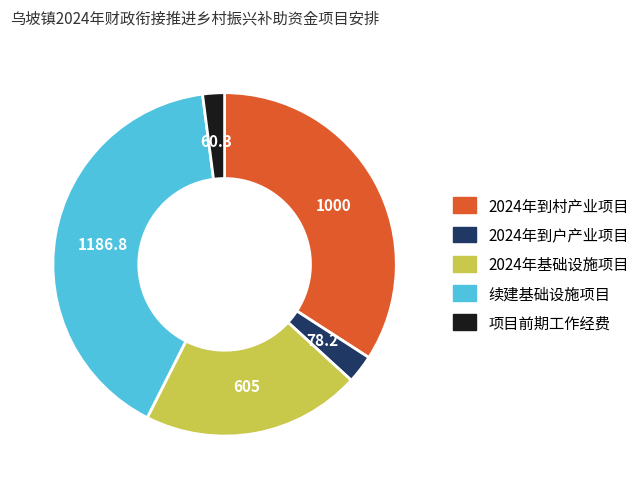

Is there a majority slice in this chart?

No